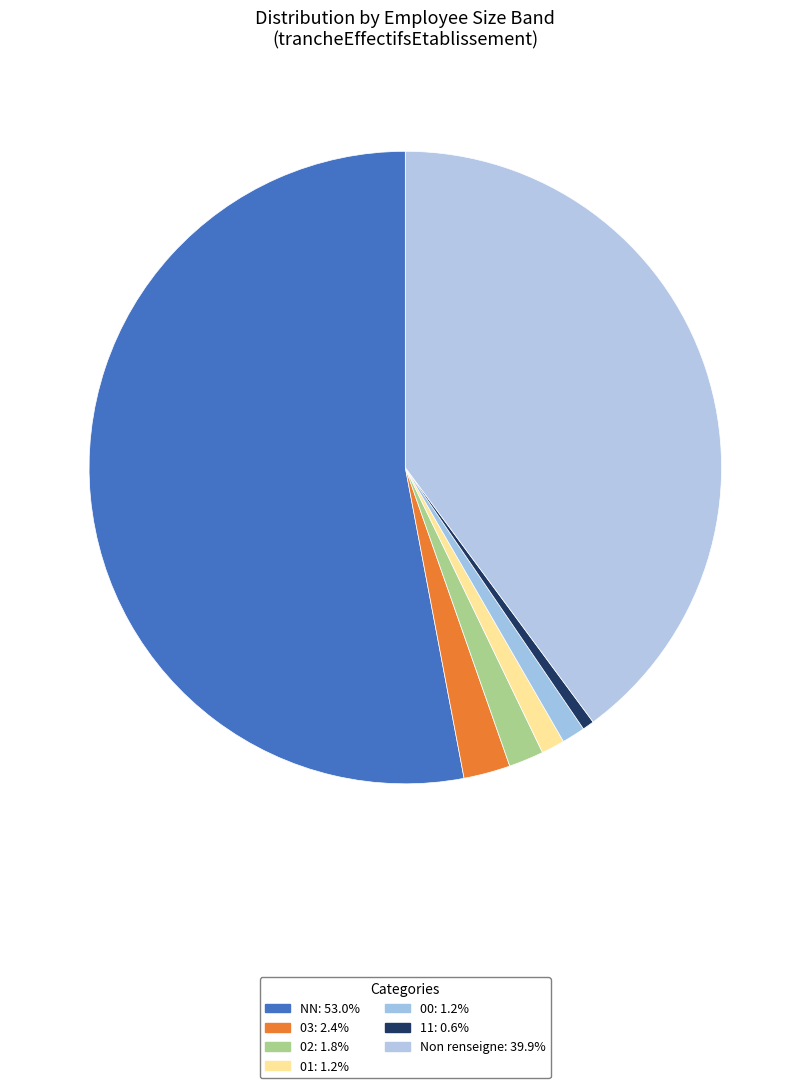

Count the number of slices in the pie.

7